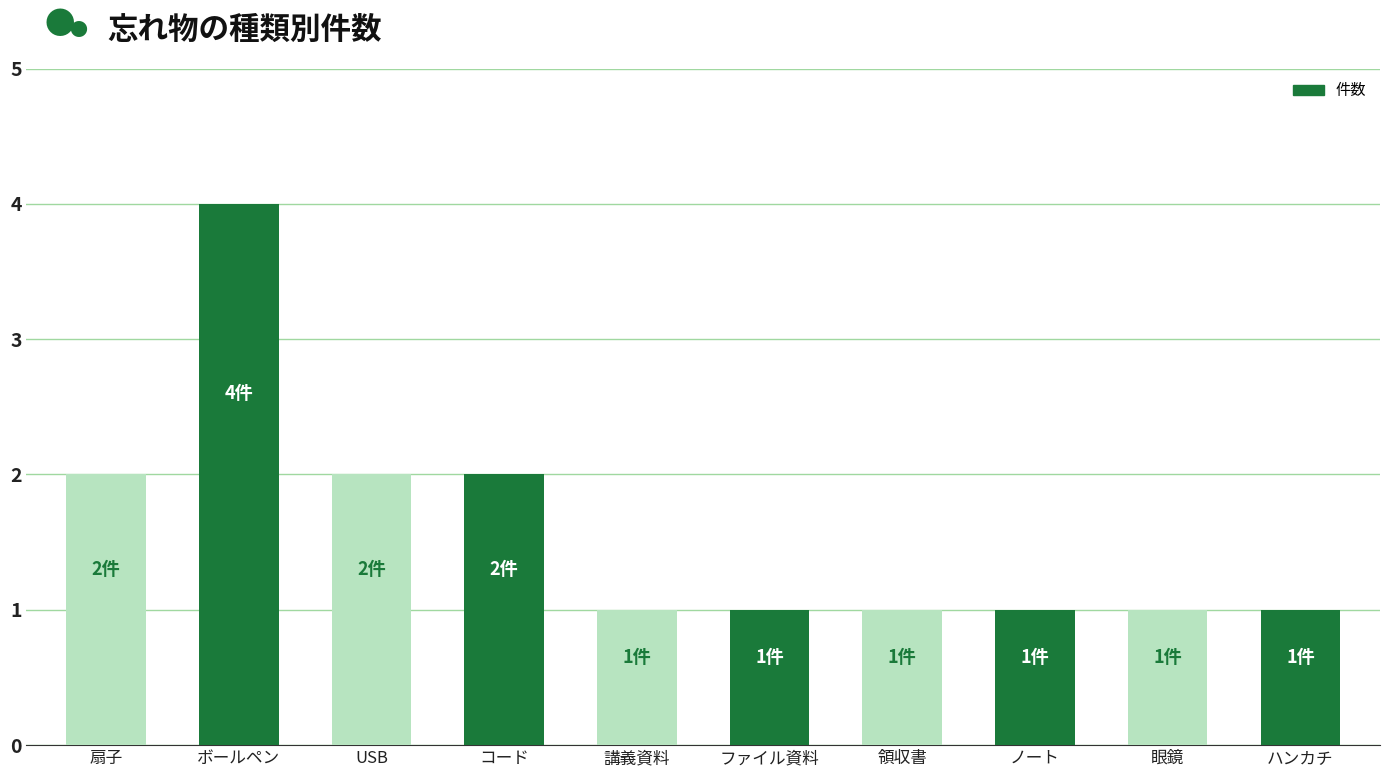

Count the number of data series in this chart.

1